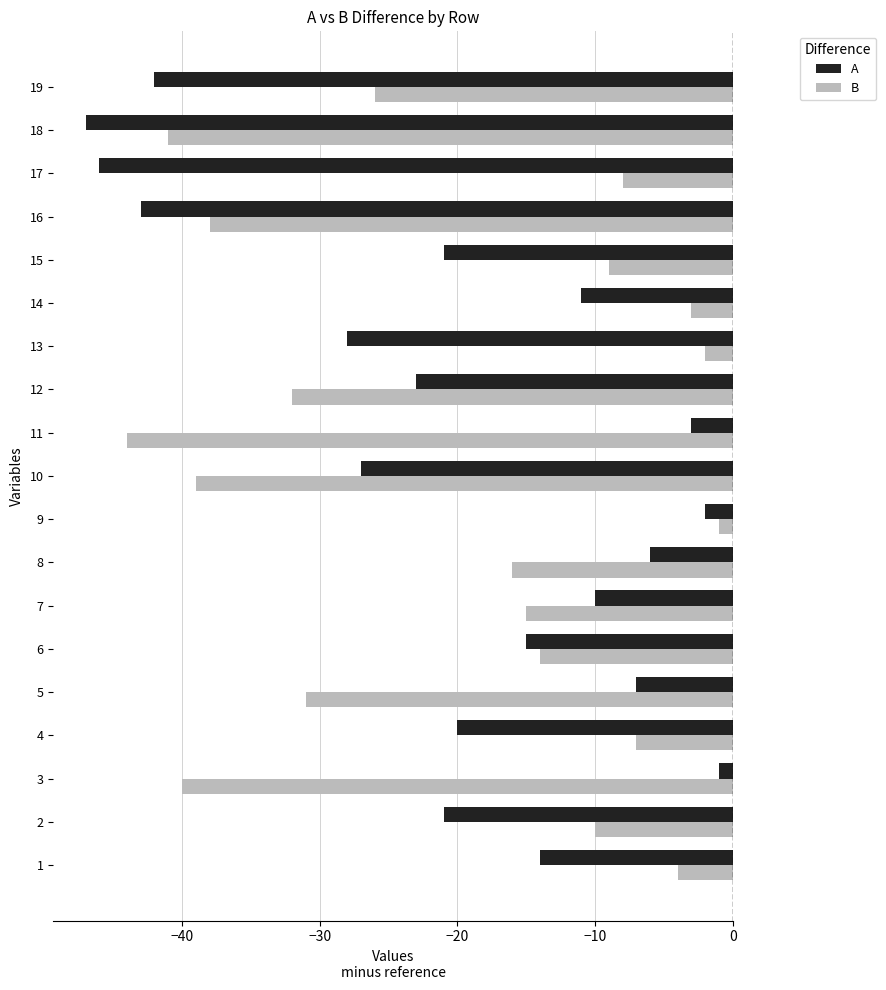

At which label does A reach its peak?

3